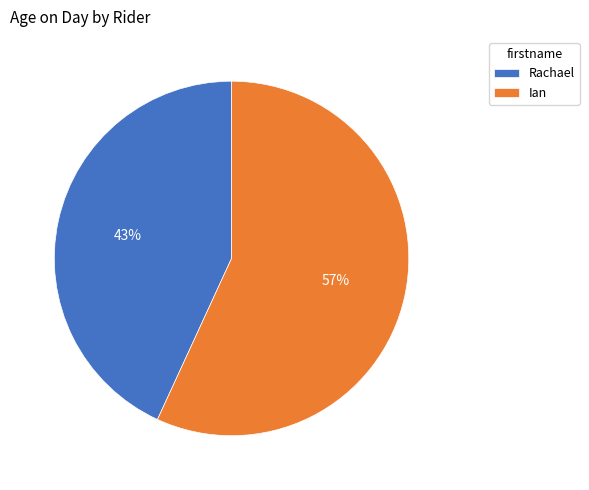

Approximately how many times larger is the value at Rachael compared to Ian?

0.8